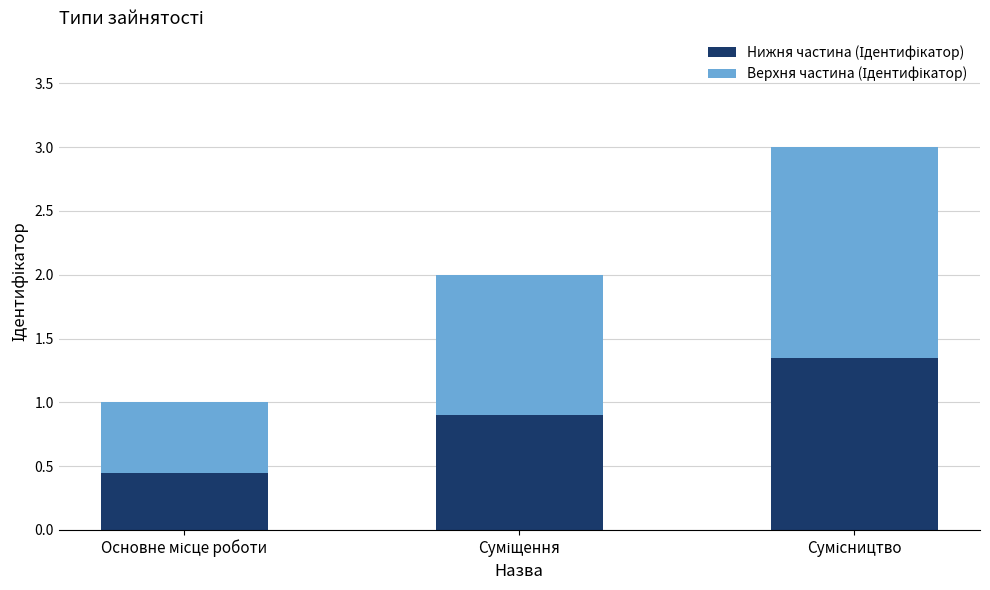

Does the chart contain any negative values?

No